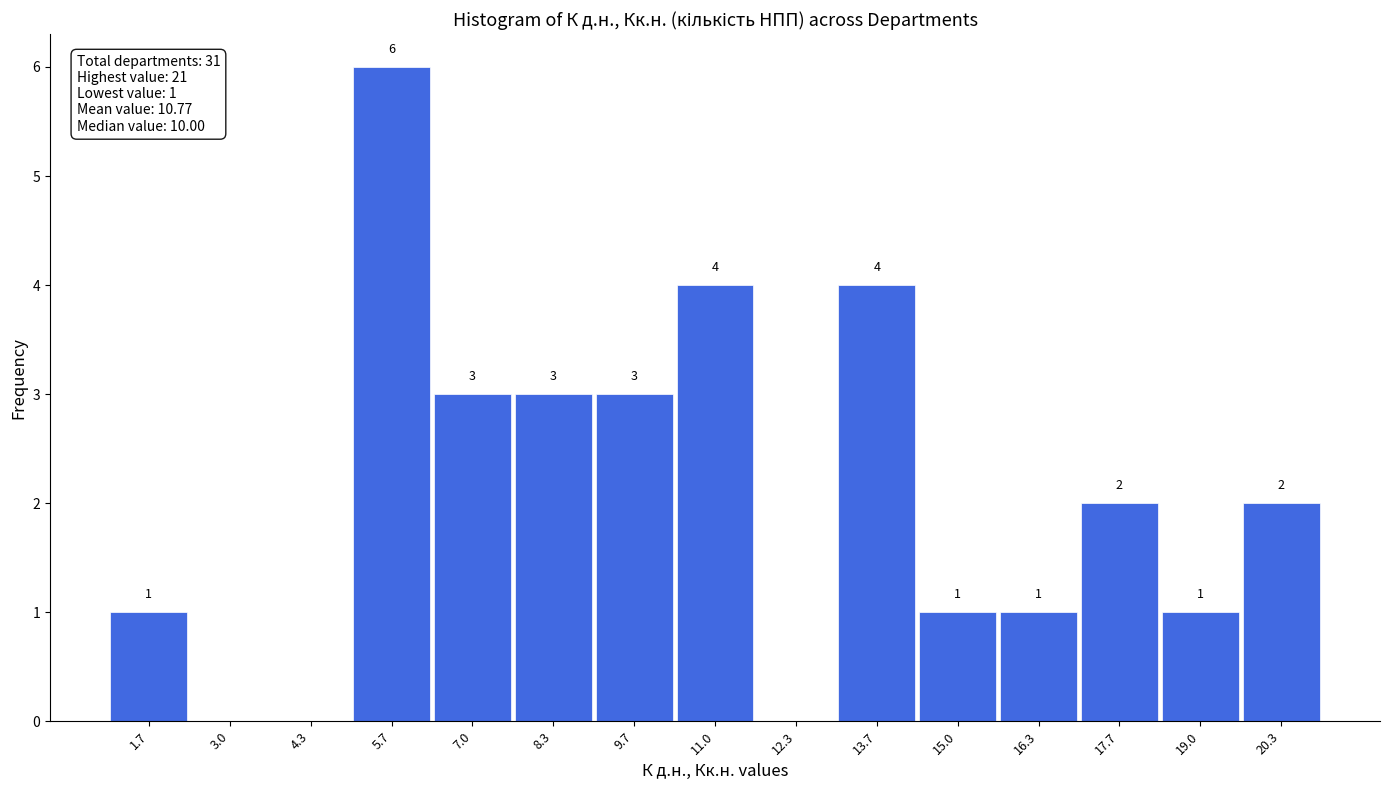

Over which range of the x-axis is the bar tallest?

5.0 to 6.4